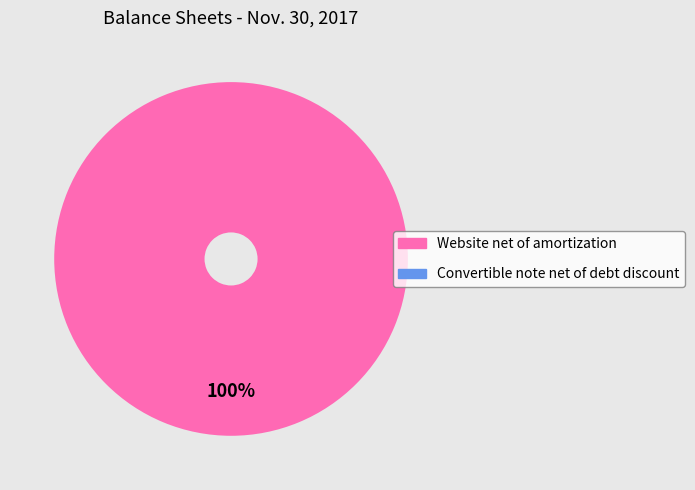

How many segments does this pie chart have?

2